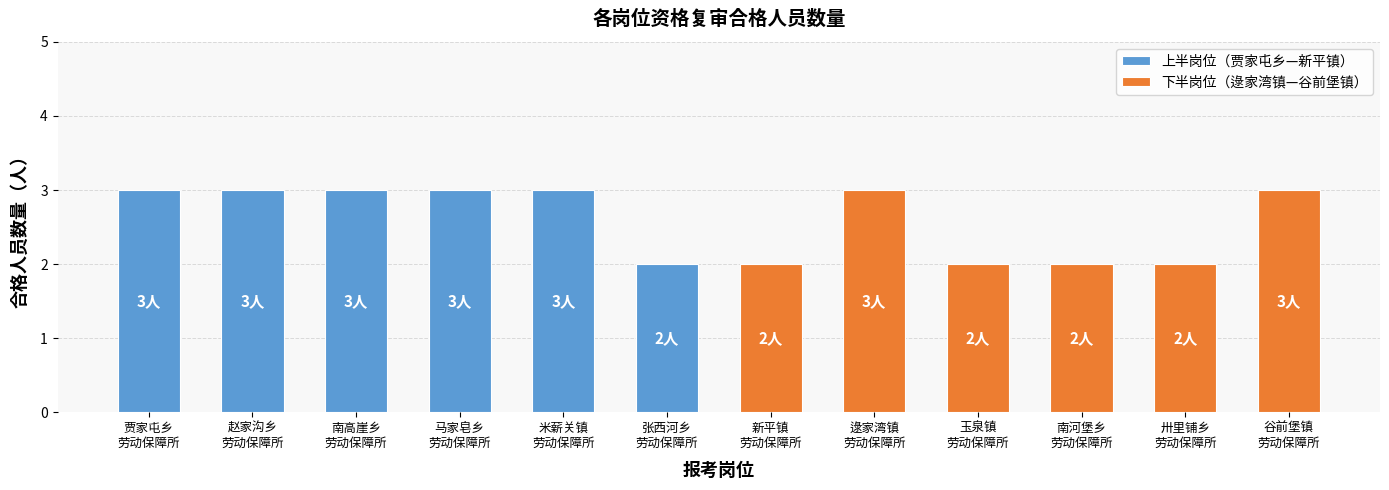

What is the minimum value for 下半岗位（逯家湾镇—谷前堡镇）?

2